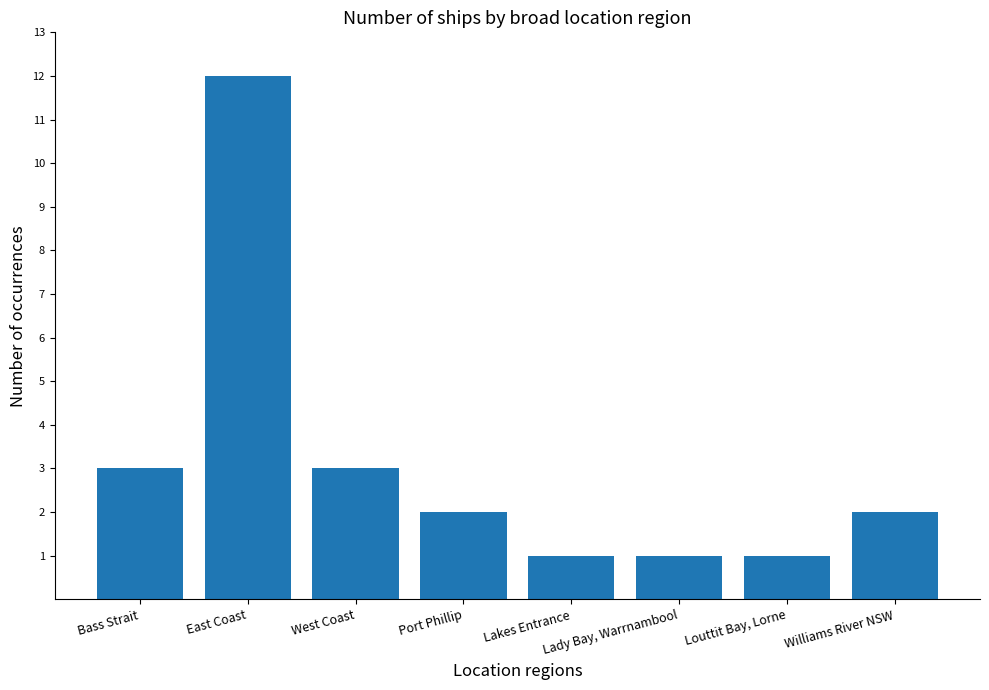

Approximately how many times larger is the value at Lady Bay, Warrnambool compared to West Coast?

0.3